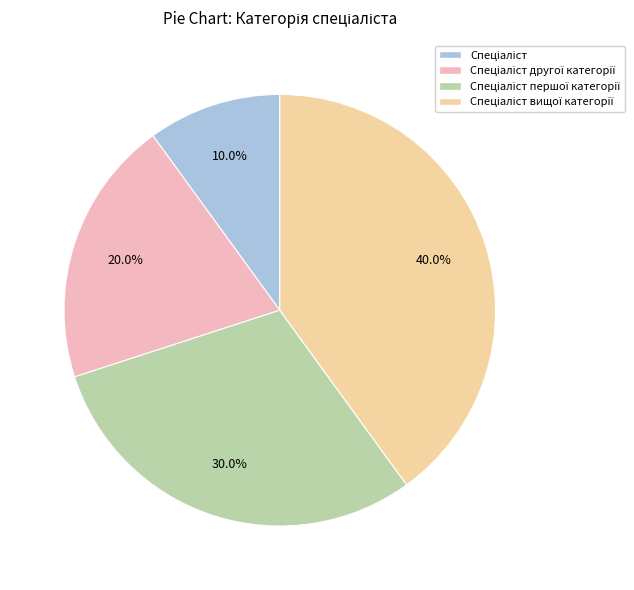

To the nearest percent, what is the difference between the largest and smallest slice percentages?

30%